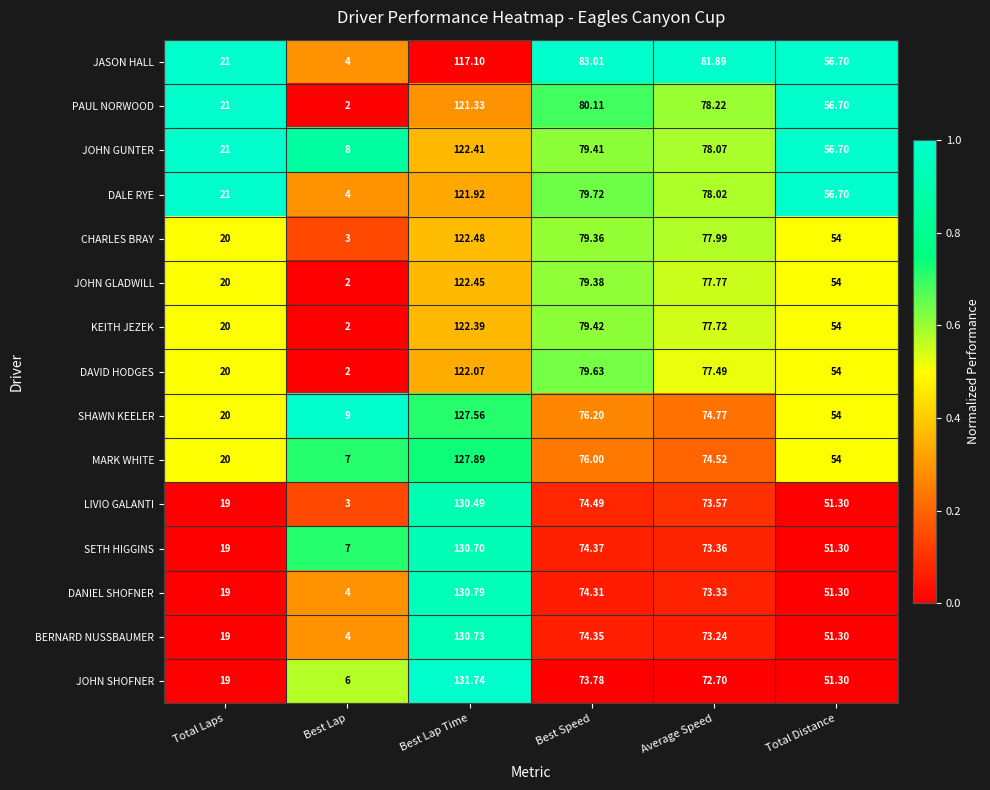

Rank the series at Best Speed from highest to lowest value.

JASON HALL, PAUL NORWOOD, DALE RYE, DAVID HODGES, KEITH JEZEK, JOHN GUNTER, JOHN GLADWILL, CHARLES BRAY, SHAWN KEELER, MARK WHITE, LIVIO GALANTI, SETH HIGGINS, BERNARD NUSSBAUMER, DANIEL SHOFNER, JOHN SHOFNER